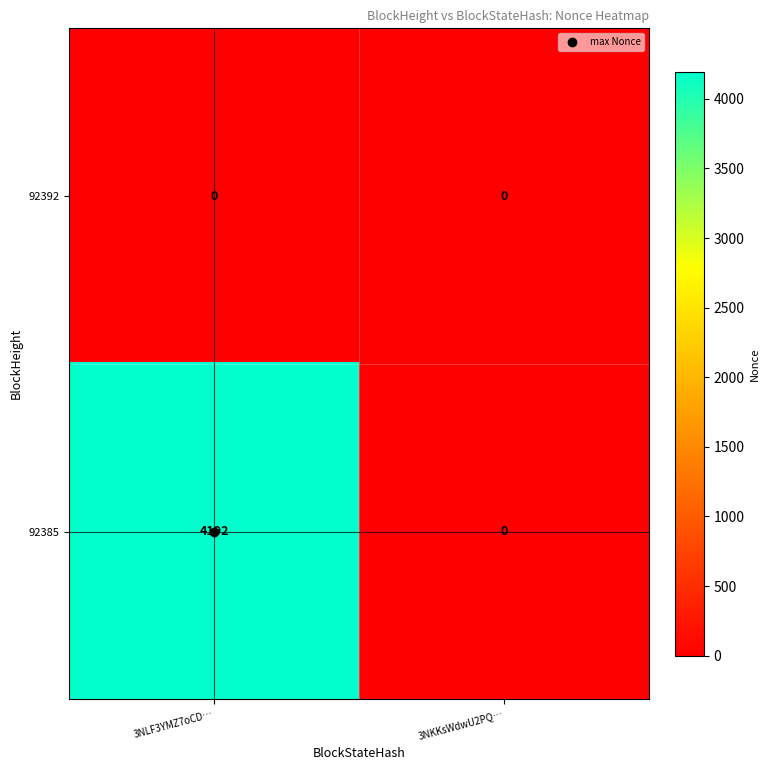

What is the total value across all series at 3NLF3YMZ7oCD…?

4192